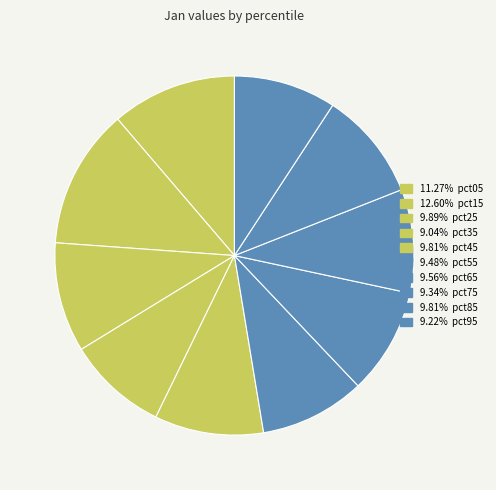

Count the number of slices in the pie.

10